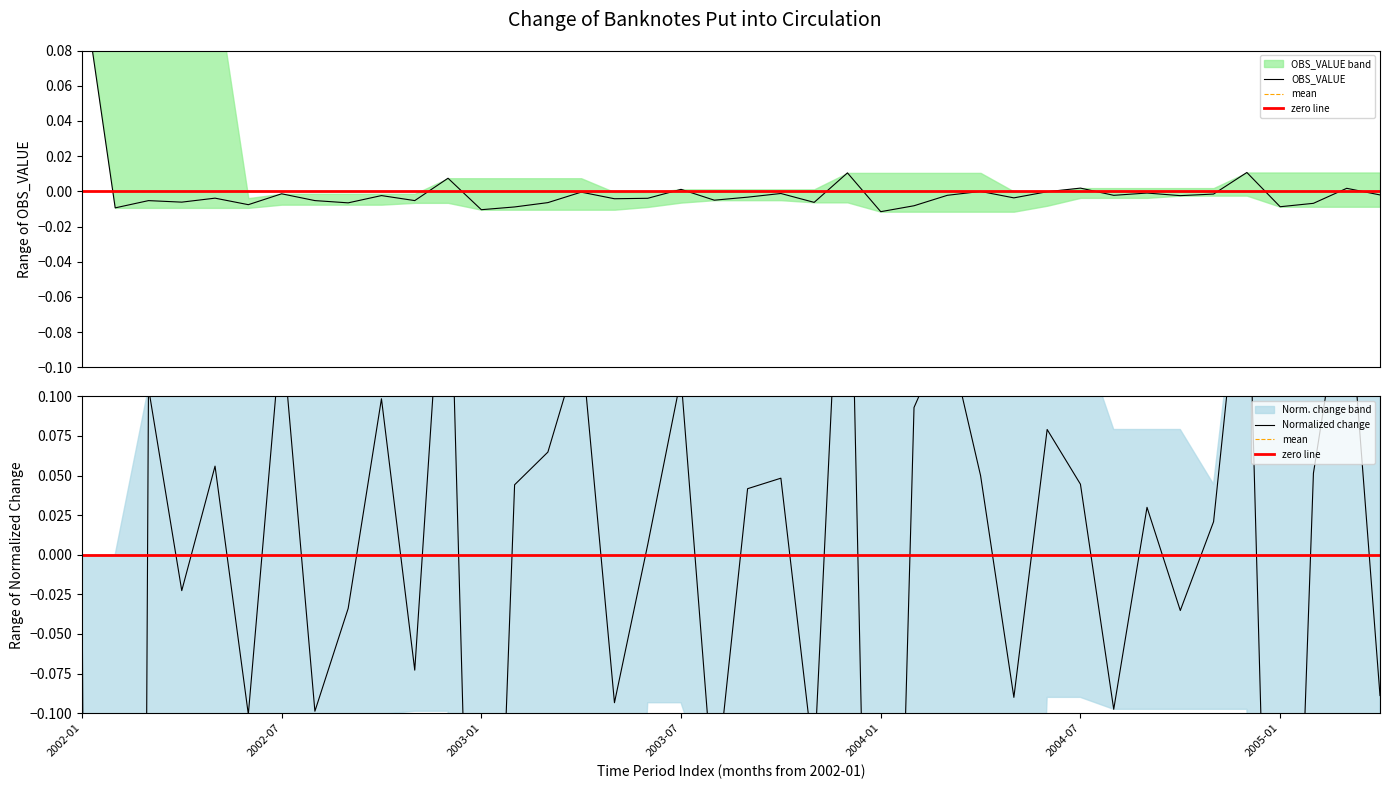

Where does the data first go above 0?

2002-01